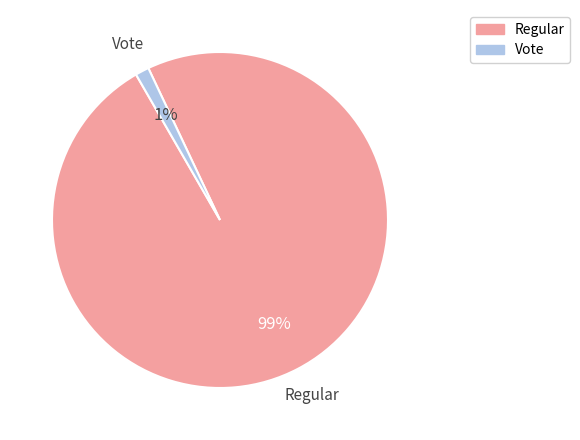

Rank the categories by value from lowest to highest.

Vote, Regular